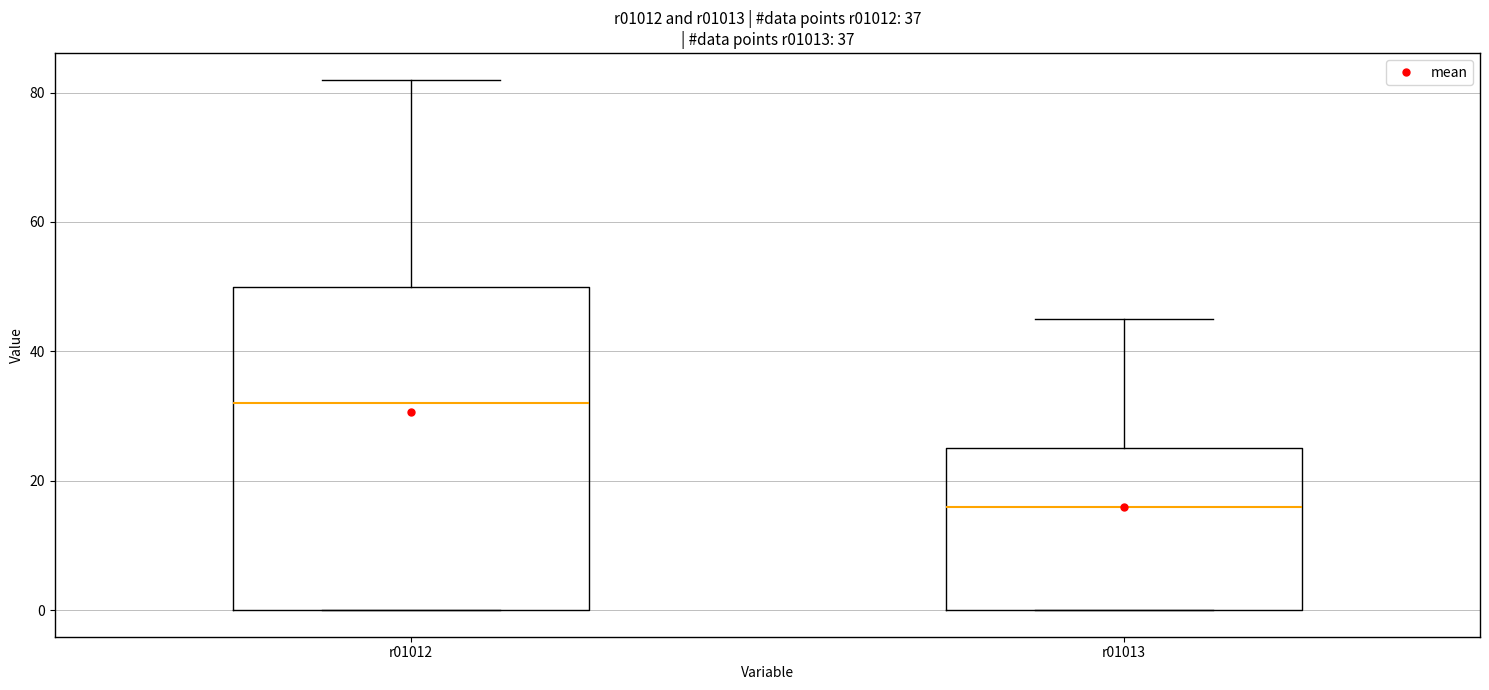

Which box has the highest median line?

r01012